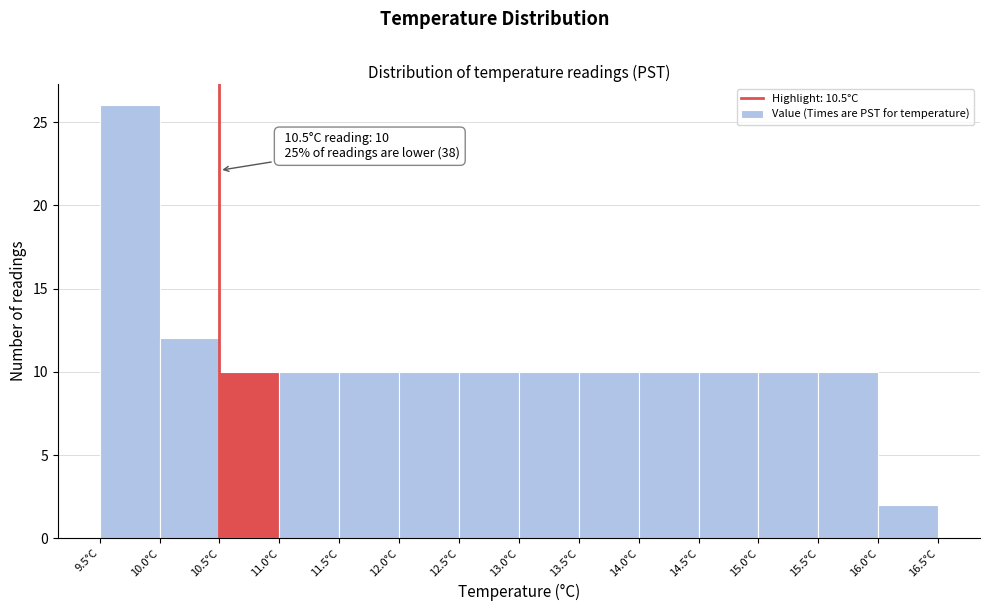

Which range on the x-axis has the tallest bar?

9.5 to 10.0